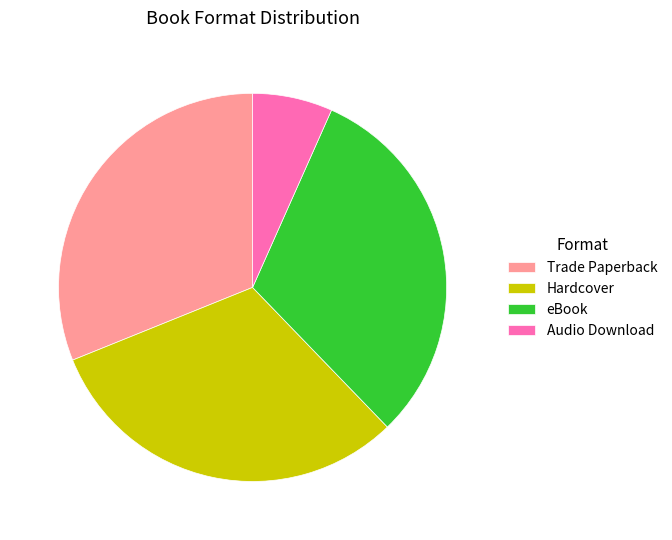

Which slice is the smallest?

Audio Download